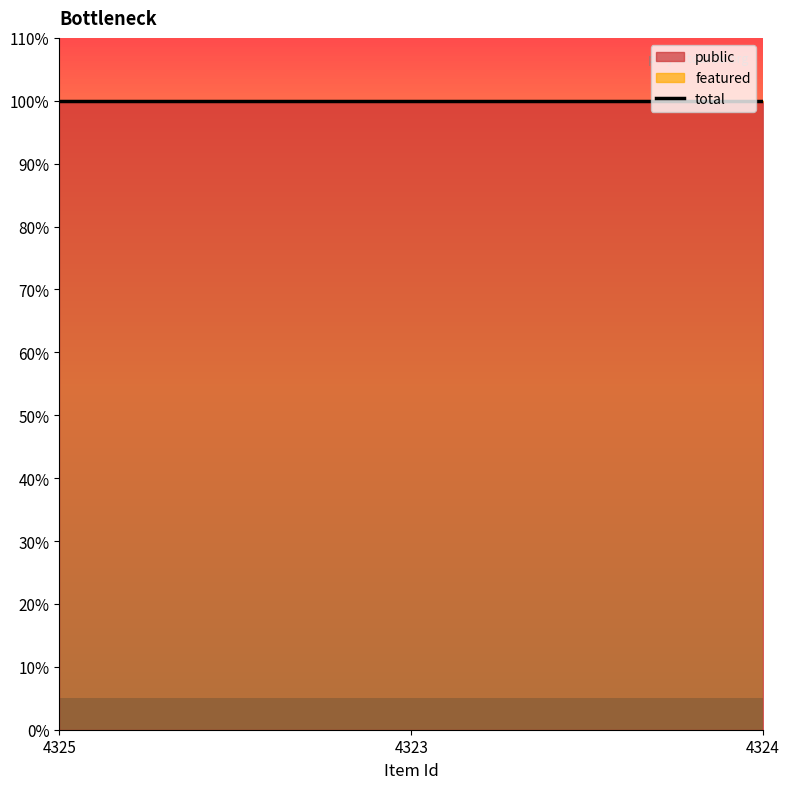

Which series has the largest range (max minus min)?

public